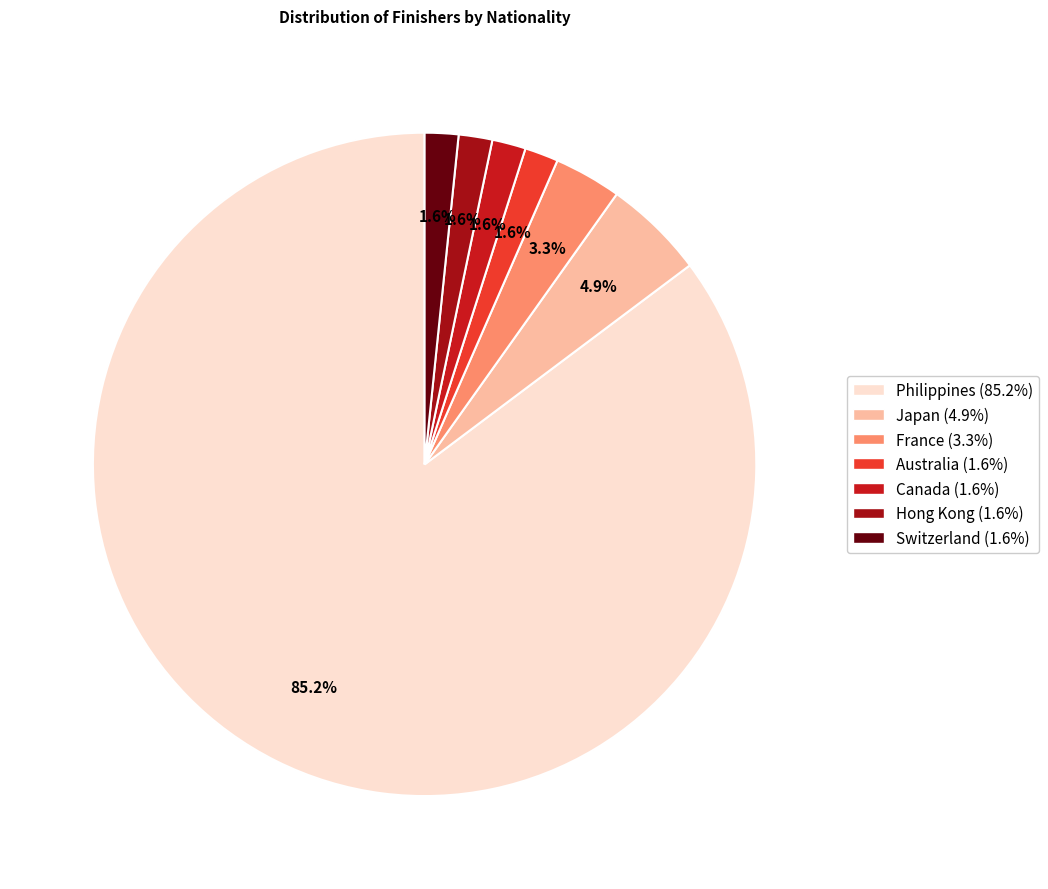

Which category accounts for the majority?

Philippines